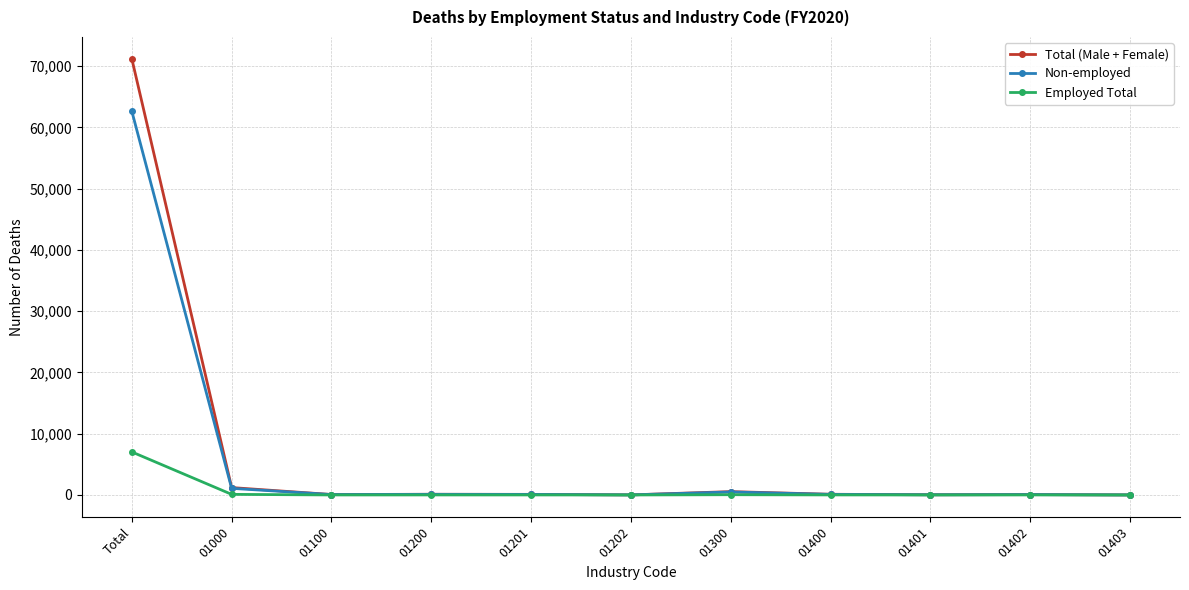

True or false: Employed Total has more than 1 points higher than both neighbors.

True